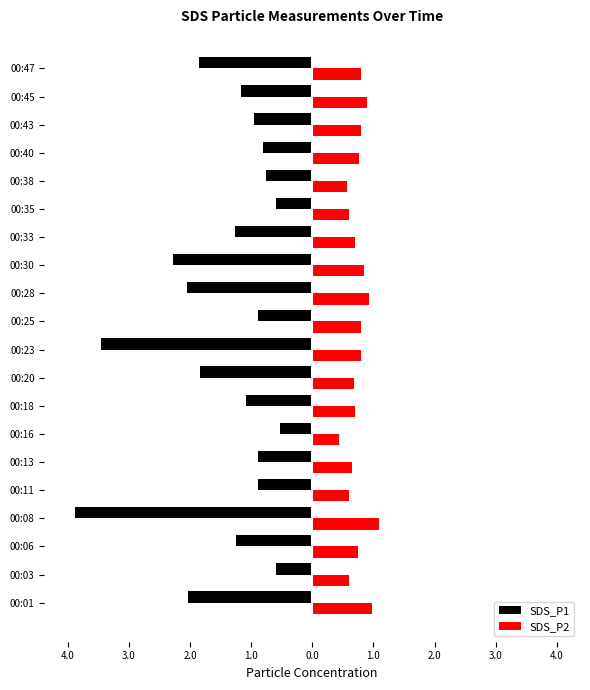

What are all the series names shown in the legend?

SDS_P1, SDS_P2